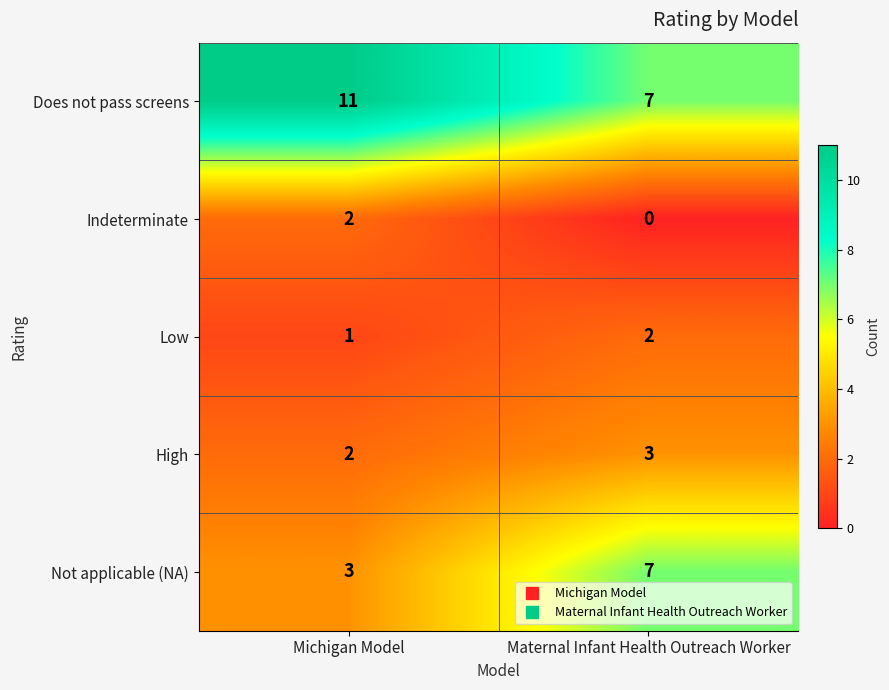

Which category has the lowest value across all series?

Maternal Infant Health Outreach Worker